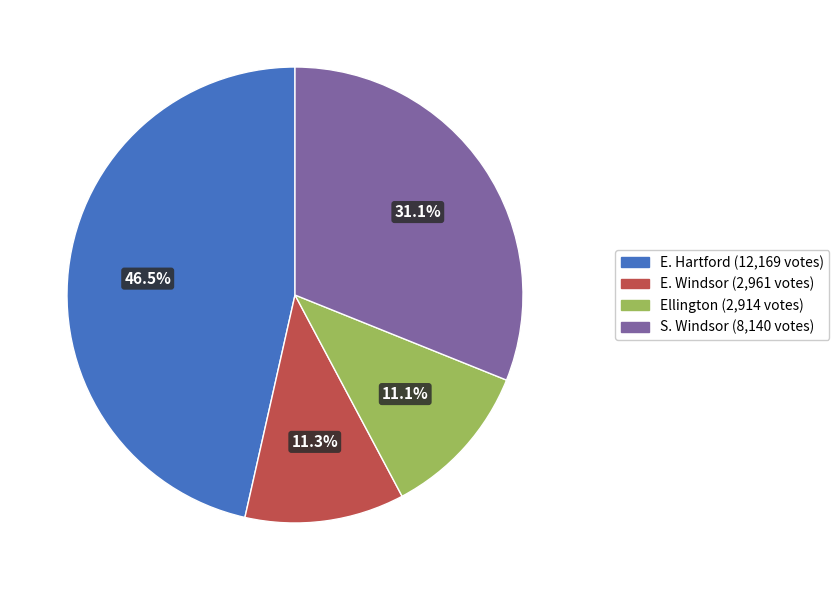

What is the largest slice in the pie chart?

E. Hartford